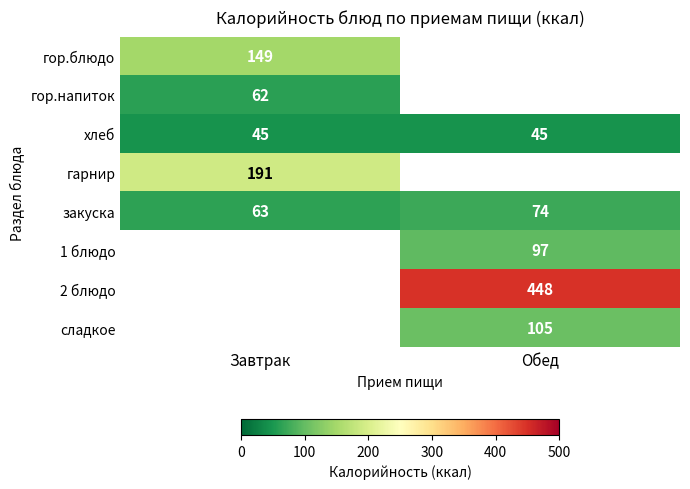

The хлеб series shows 45 at Завтрак. True or false?

True